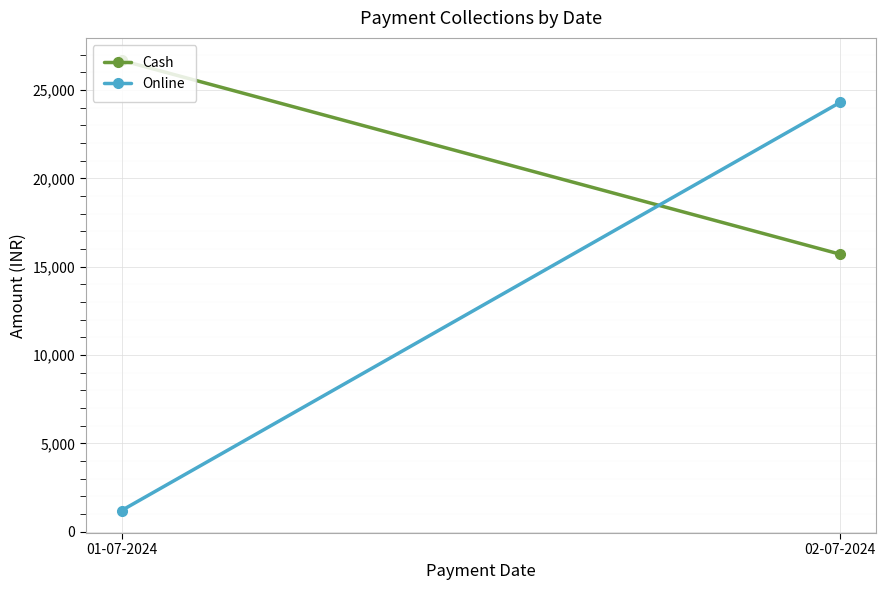

What is the sum of the Online values at 02-07-2024 and 01-07-2024?

25500